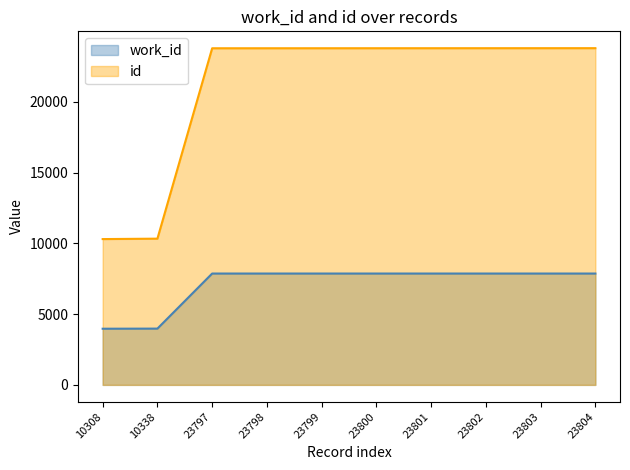

How many values in the id series are below 23800?

5